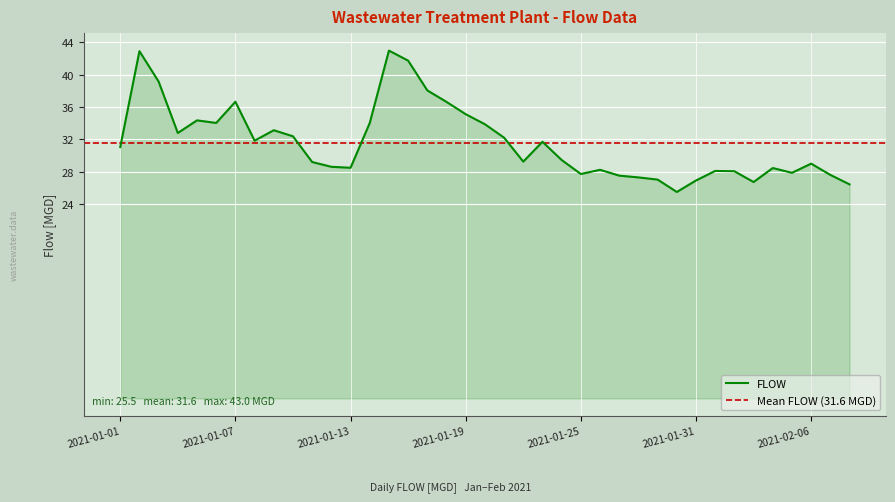

At which category does the data reach its first local peak?

2021-01-02